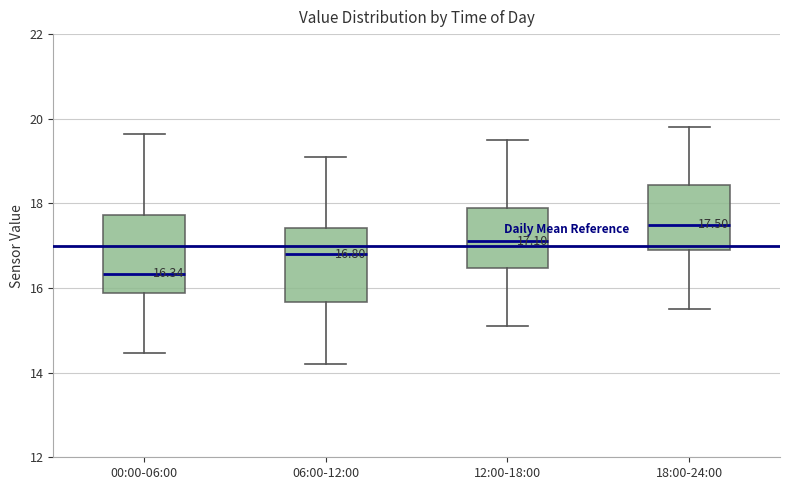

Which box's median line is the highest?

18:00-24:00